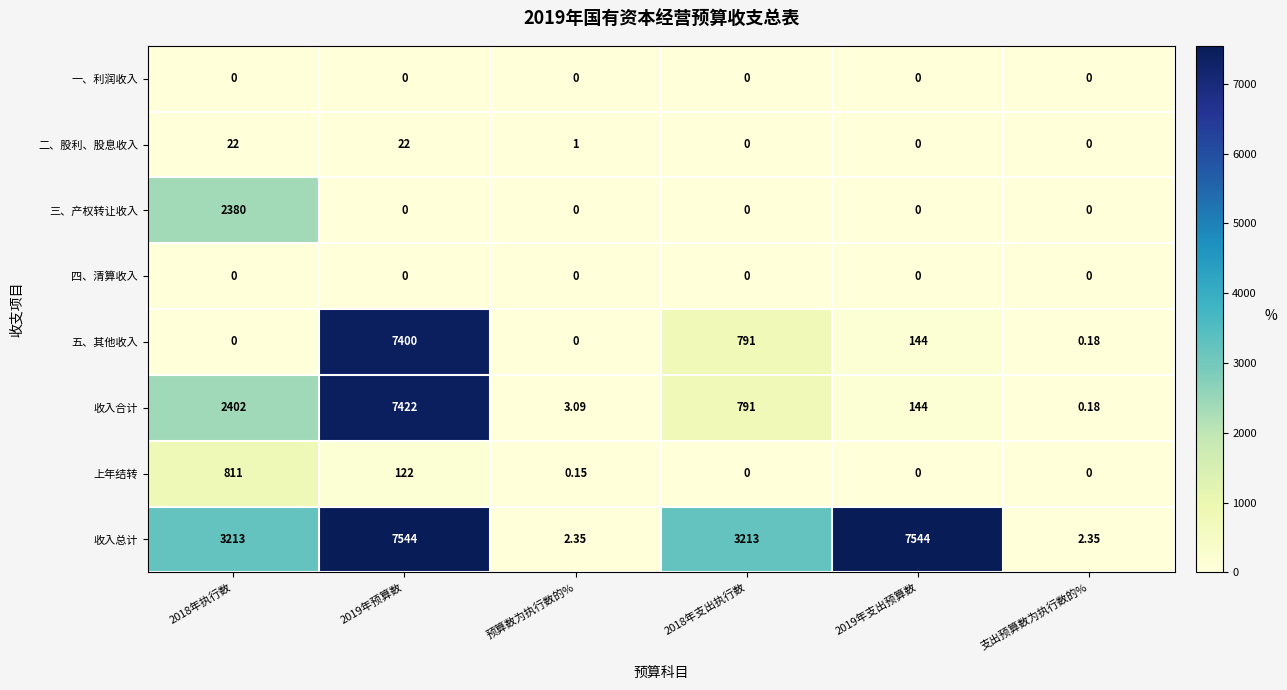

Is the value of 收入总计 at 2018年支出执行数 greater than the value of 四、清算收入 at 预算数为执行数的%?

Yes